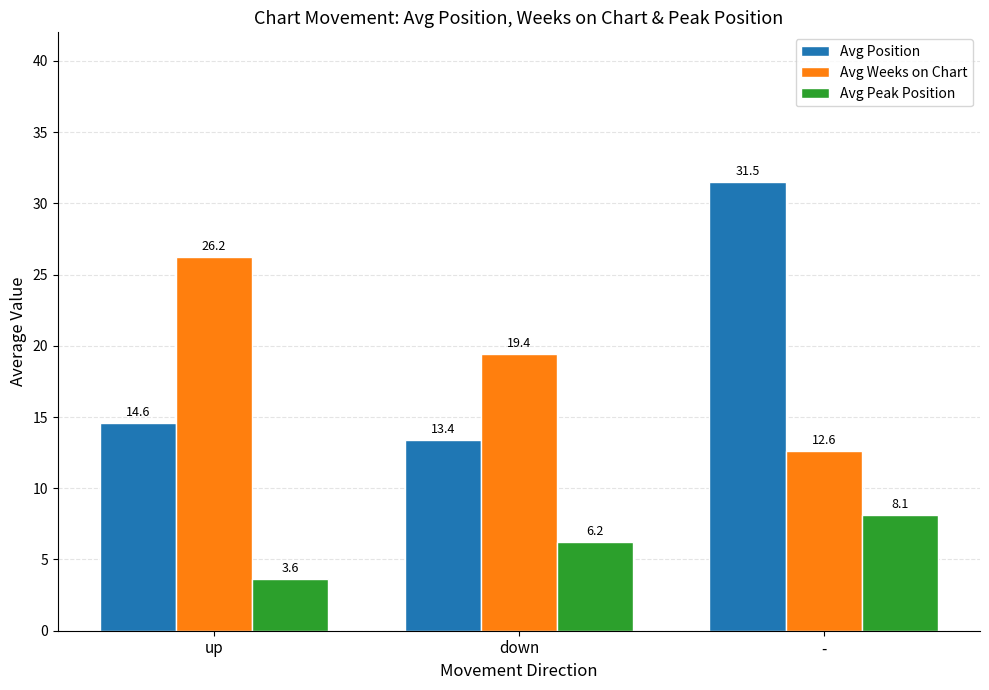

Reading right to left, transcribe all the data shown in this chart.

Avg Position: -=31.5	down=13.4	up=14.6
Avg Weeks on Chart: -=12.6	down=19.4	up=26.2
Avg Peak Position: -=8.1	down=6.2	up=3.6